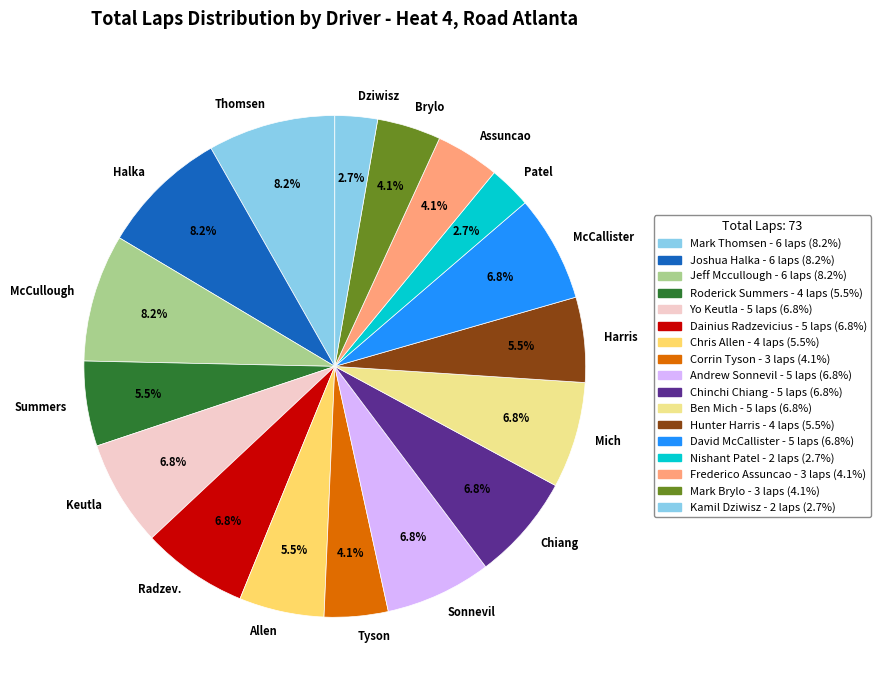

Is there a majority slice in this chart?

No